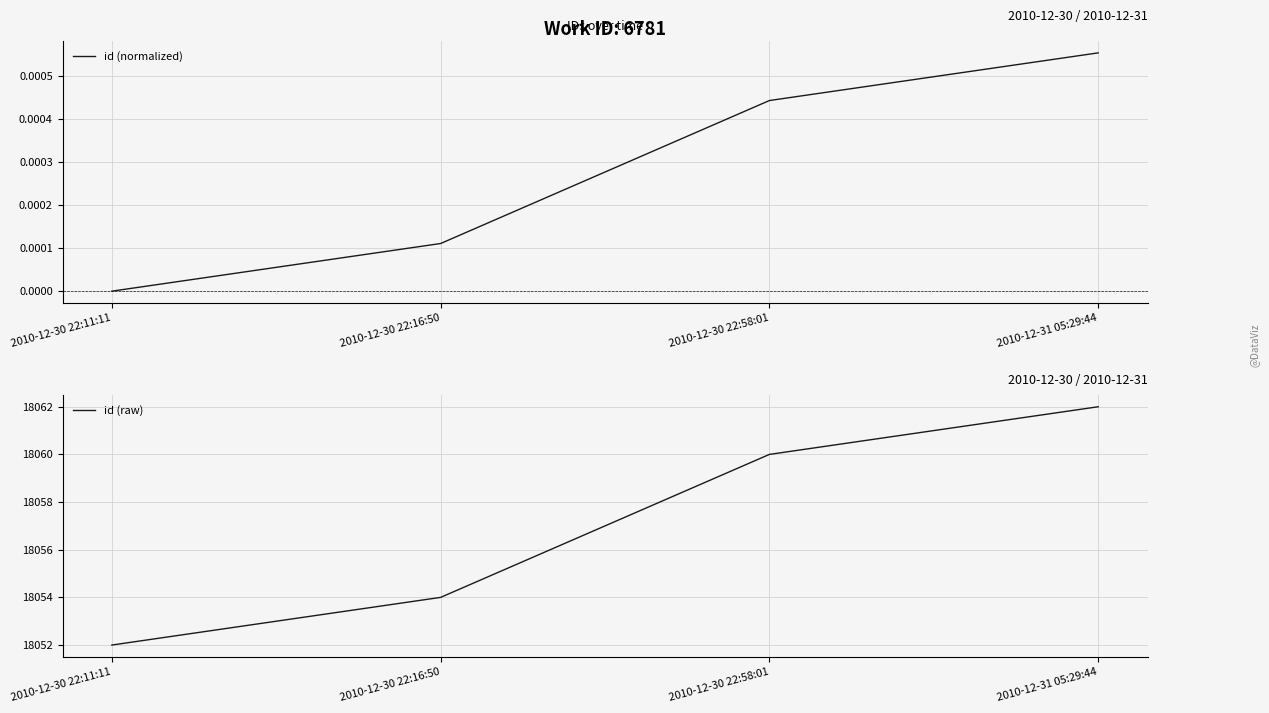

At which label does id (normalized) reach its minimum?

2010-12-30 22:11:11